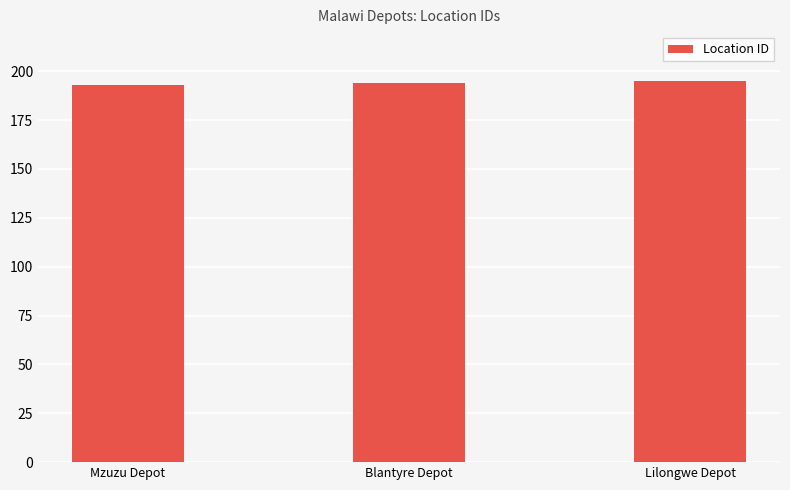

Approximately how many times larger is the value at Lilongwe Depot compared to Blantyre Depot?

1.0